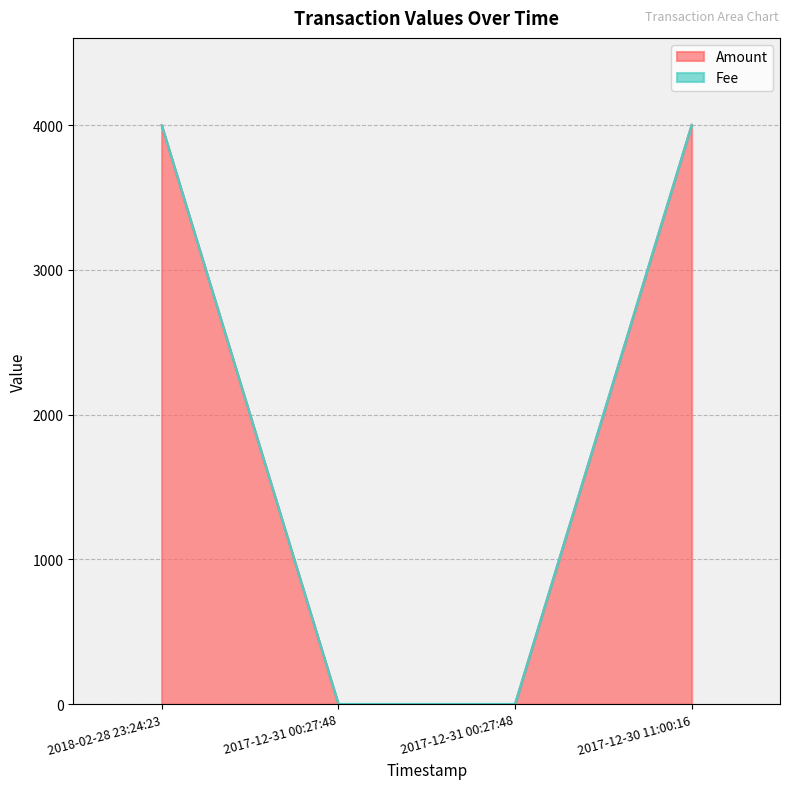

What is the greatest value displayed?

4002.1